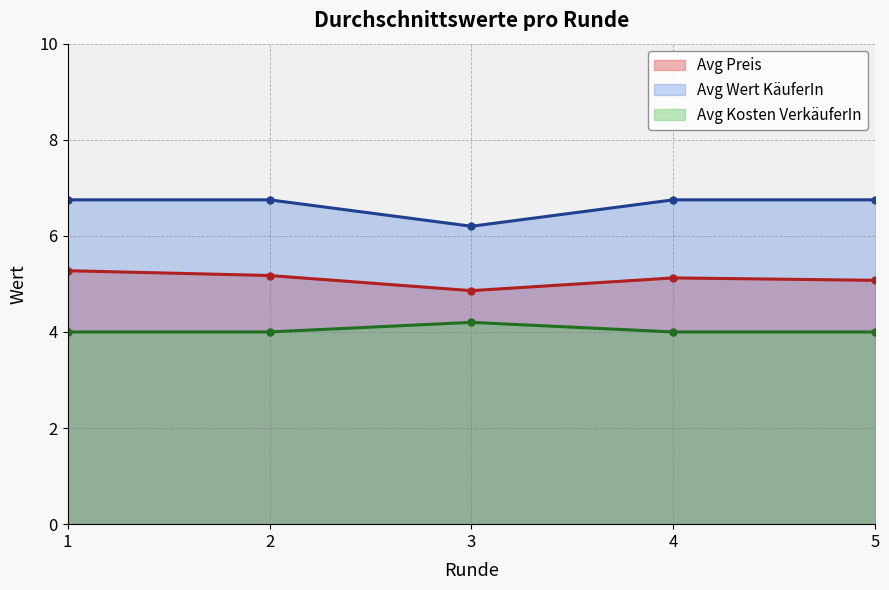

Is the value of Avg Wert KäuferIn at 3 greater than the value of Avg Preis at 1?

Yes